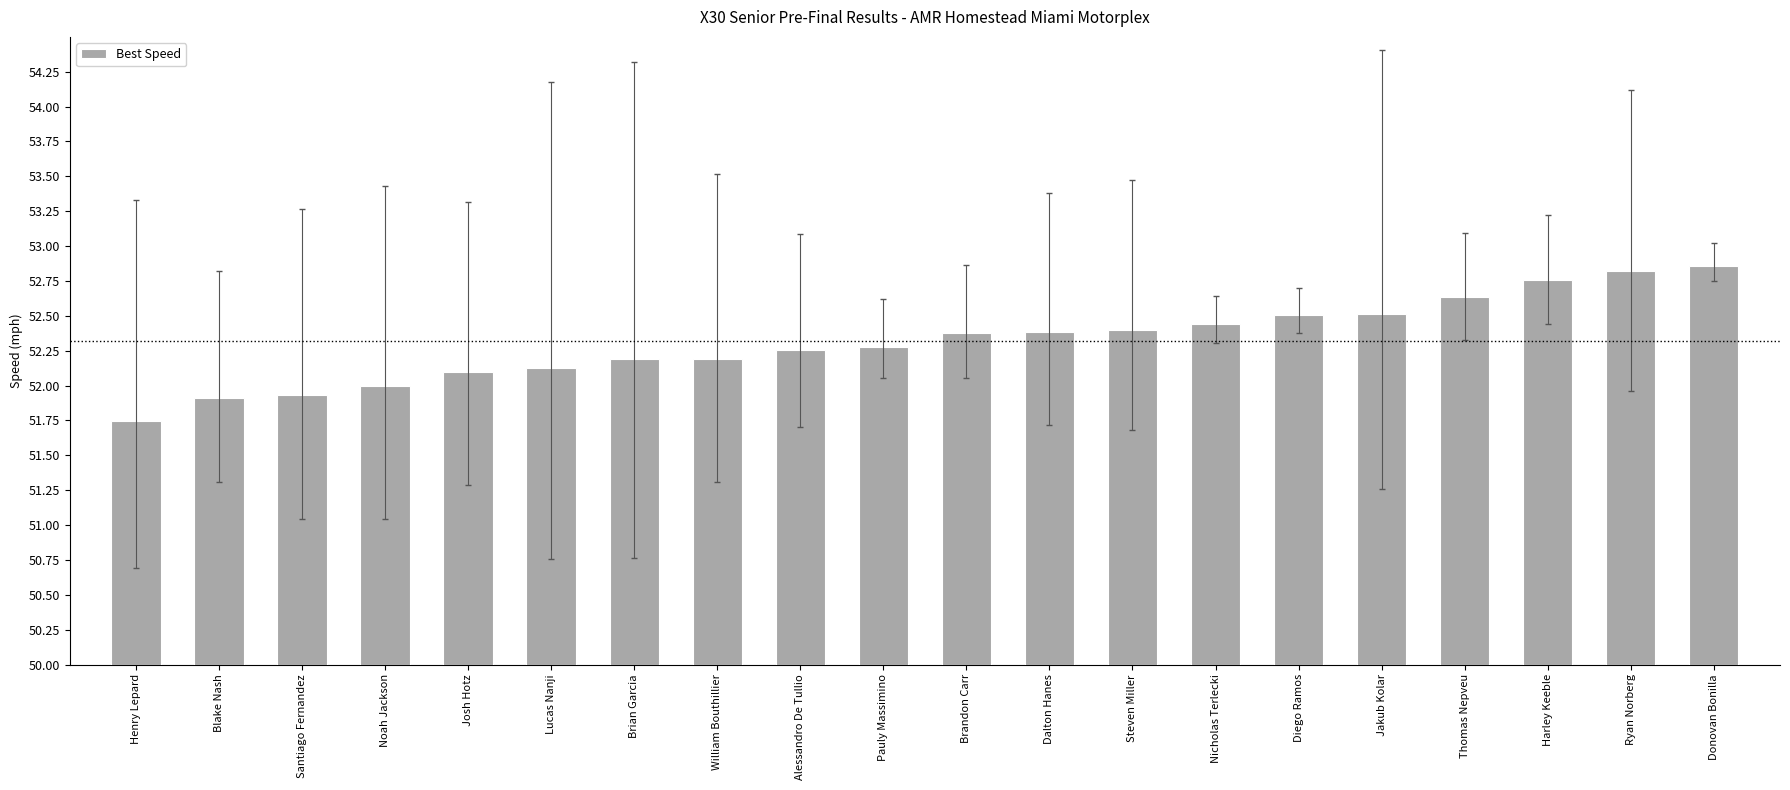

True or false: the data shows 52.4 at Dalton Hanes.

True